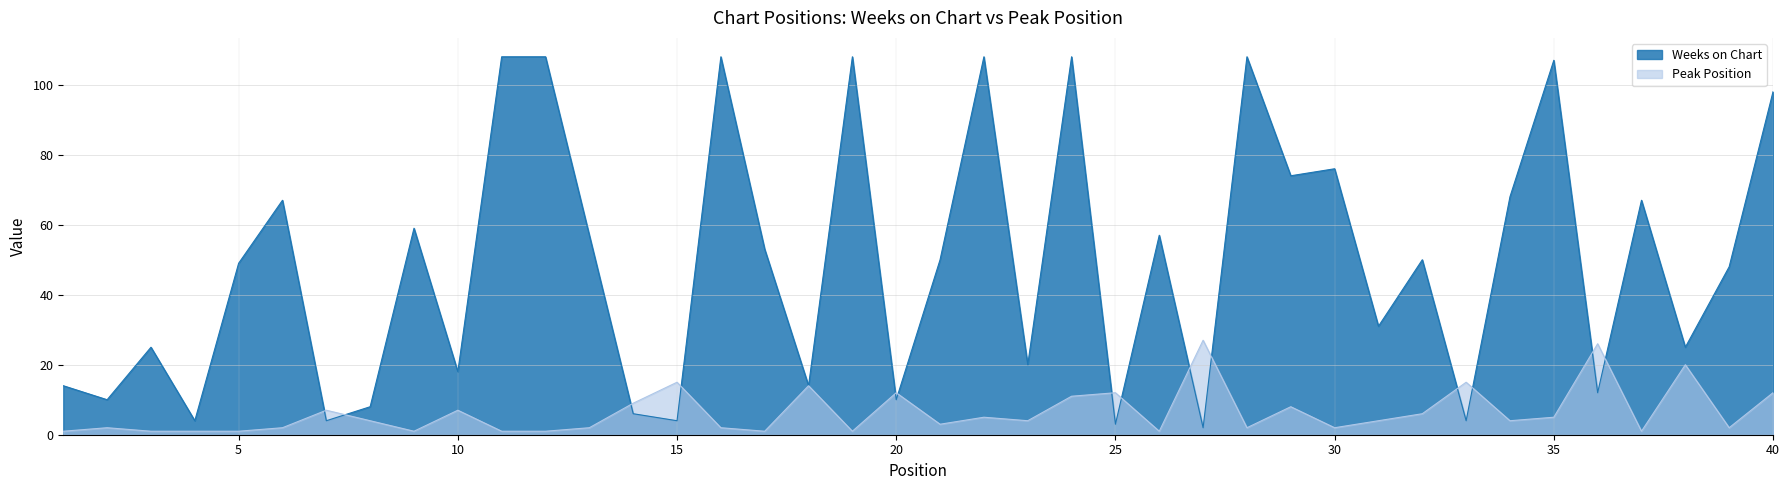

Is it true that Peak Position equals 8 at 35?

False